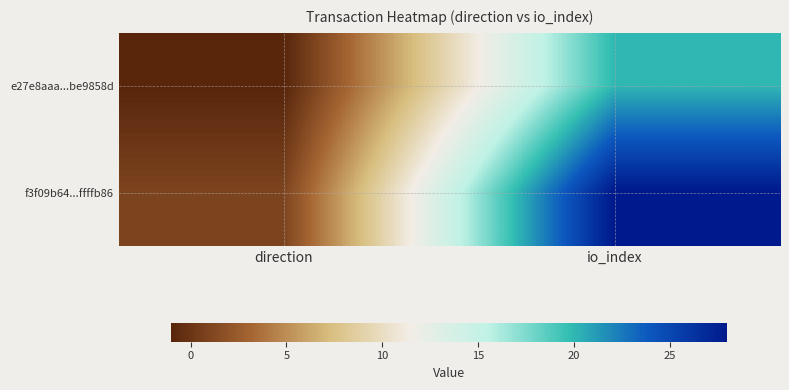

What is the greatest value displayed?

28